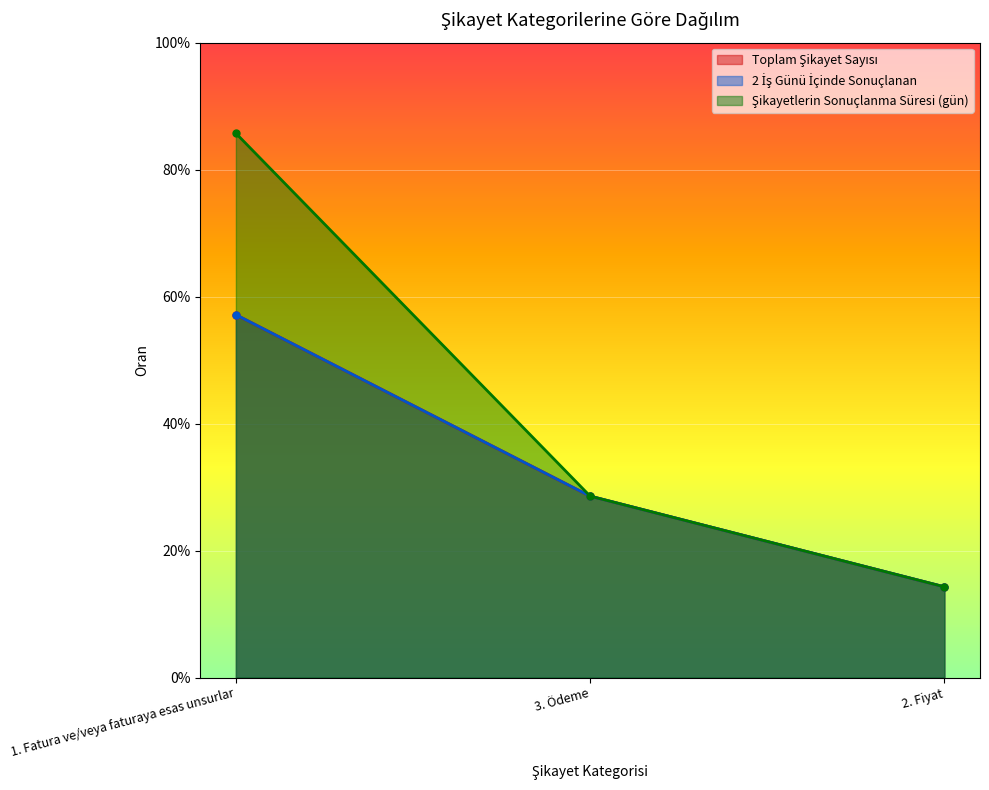

The value of Toplam Şikayet Sayısı at 3. Ödeme is 0.3. True or false?

True